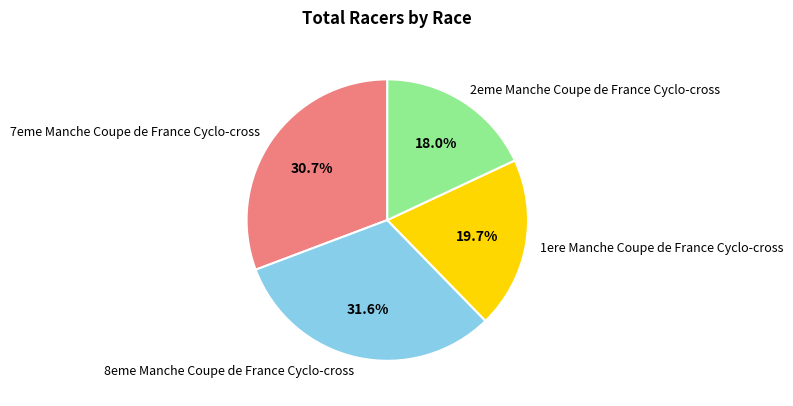

To the nearest percent, what is the combined percentage of 7eme Manche Coupe de France Cyclo-cross and 2eme Manche Coupe de France Cyclo-cross?

49%